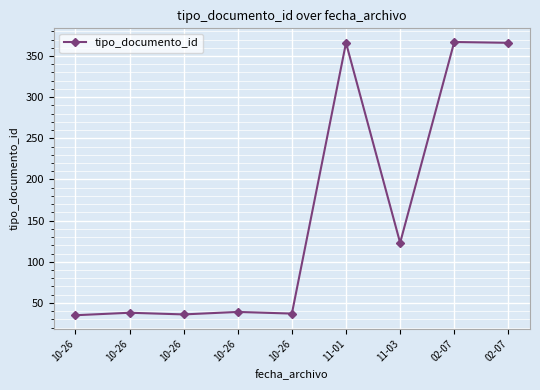

Count the number of data series in this chart.

1